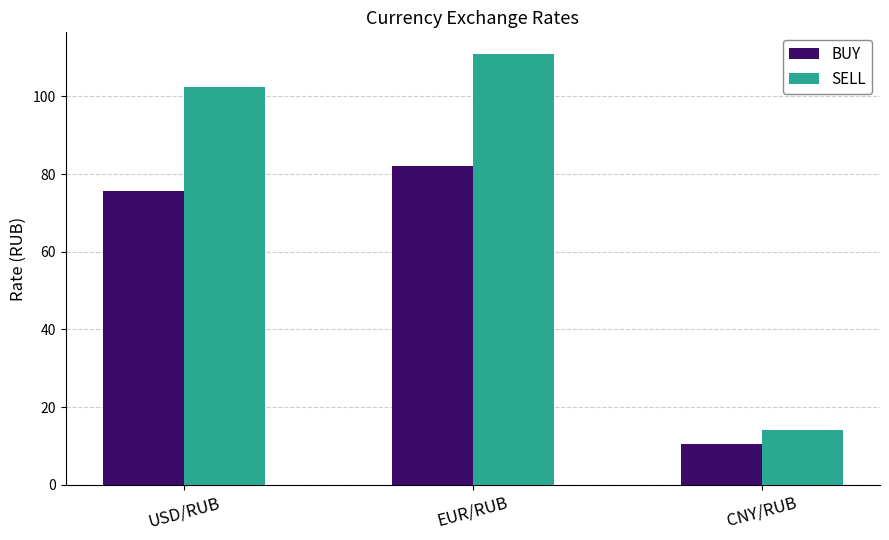

List the labels in order of BUY value, largest first.

EUR/RUB, USD/RUB, CNY/RUB